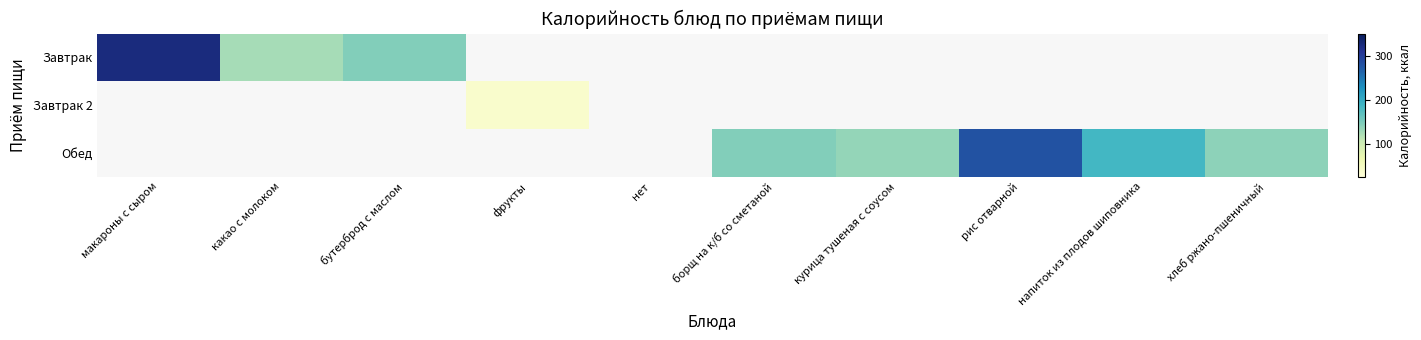

What is the greatest value displayed?

324